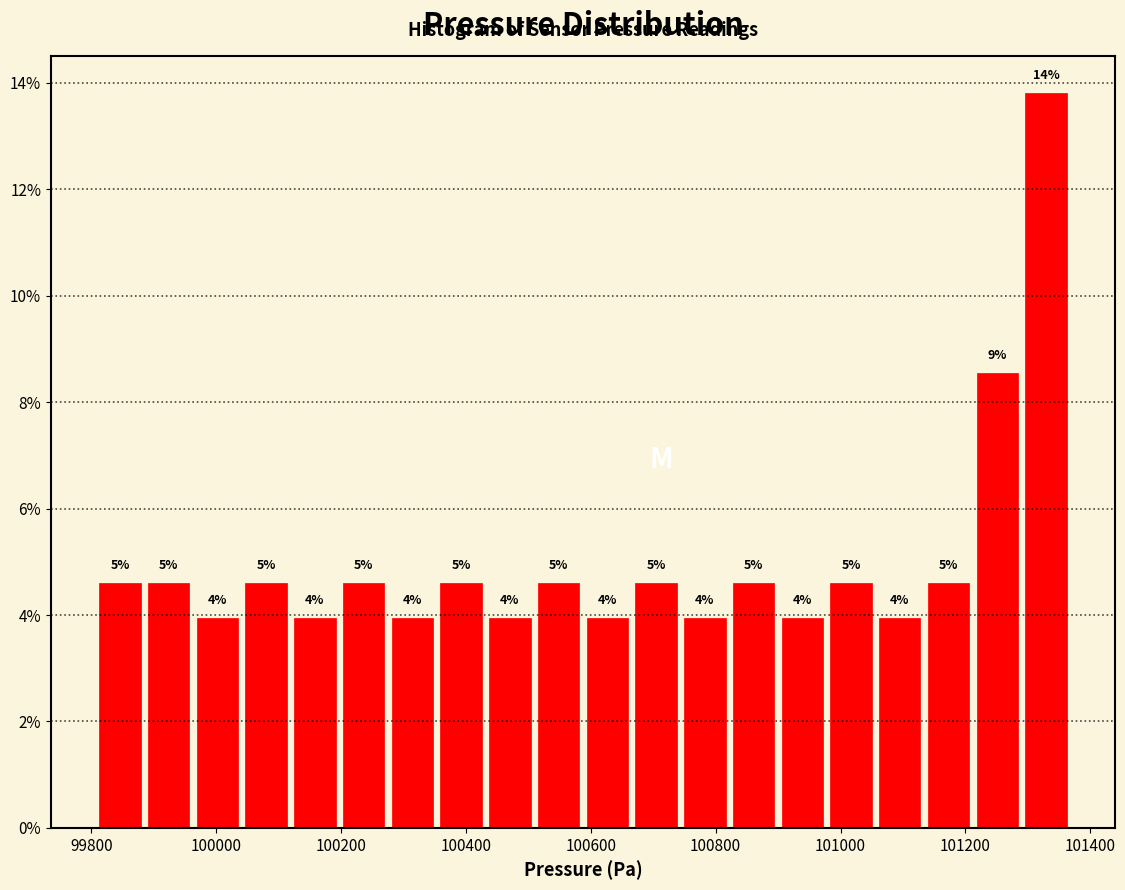

Read against the x-axis, roughly where is the centre of the tallest bar?

101320